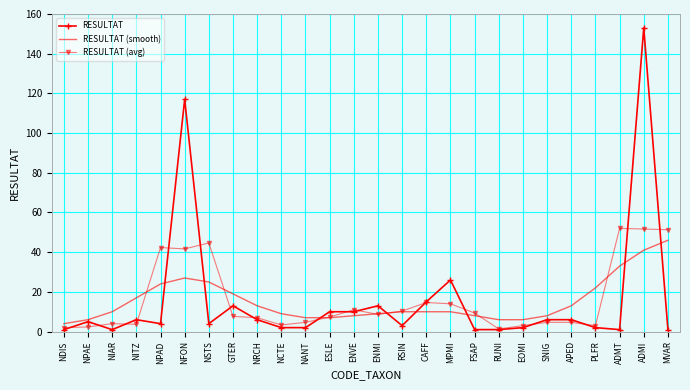

Read the RESULTAT (smooth) value at APED.

13.0